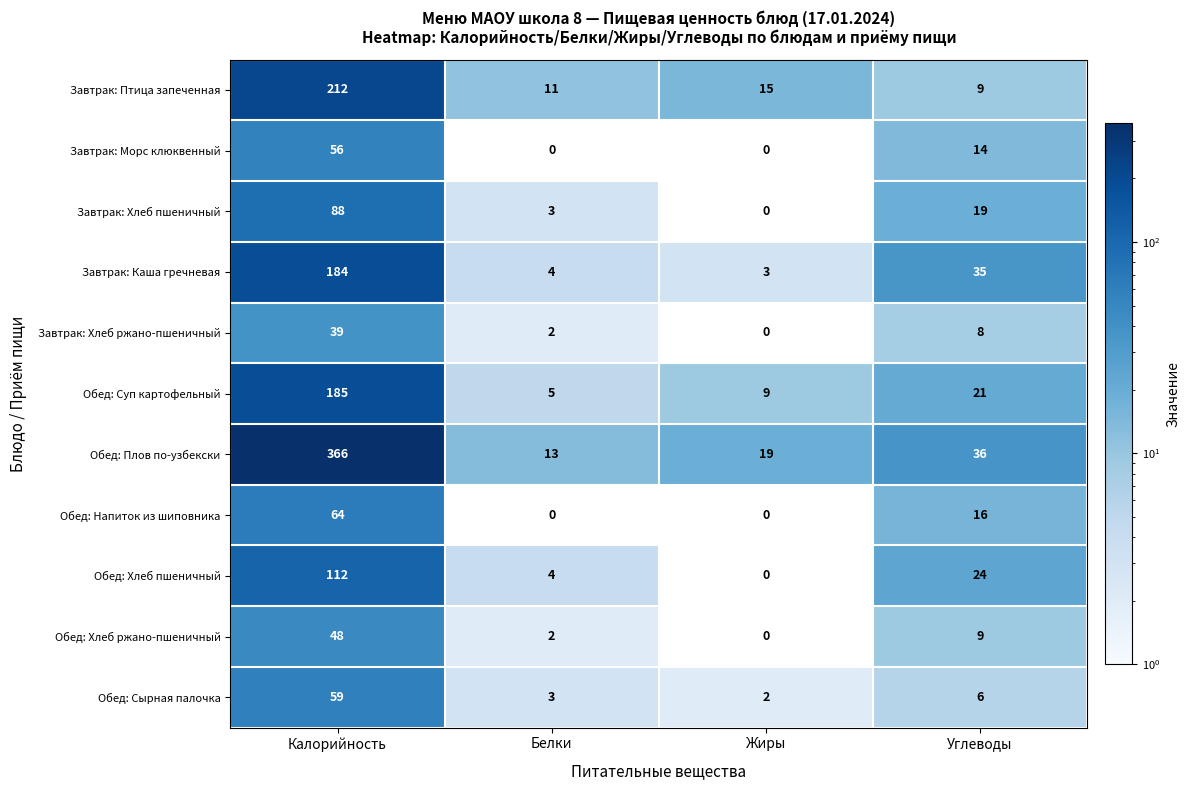

The Завтрак: Хлеб пшеничный series shows 50 at Калорийность. True or false?

False